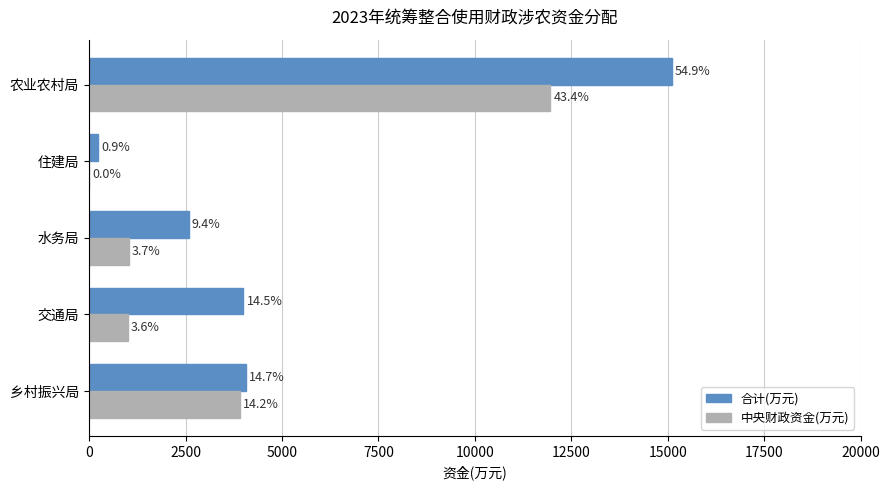

Reading right to left, transcribe all the data shown in this chart.

合计(万元): 15105	235	2581	4000	4058
中央财政资金(万元): 11960	0	1031	1000	3908